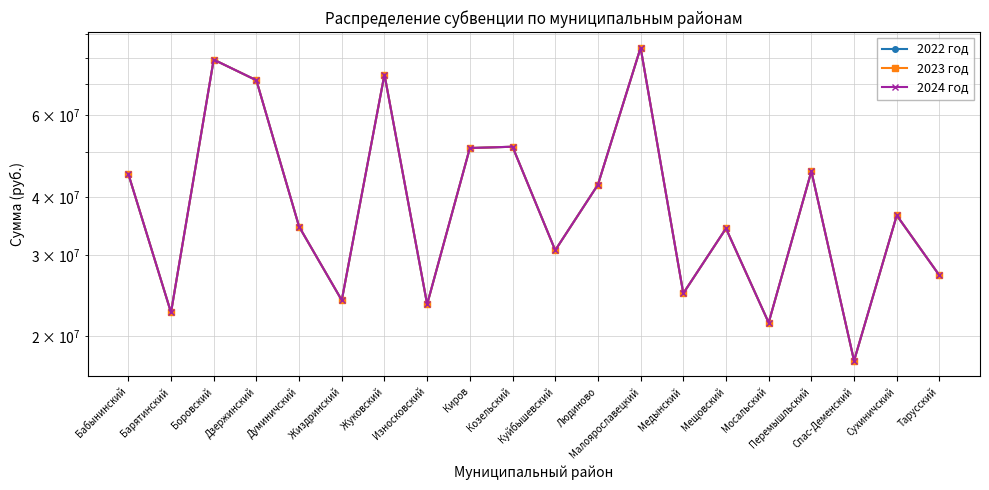

True or false: 2023 год and 2024 год intersect in this chart.

False